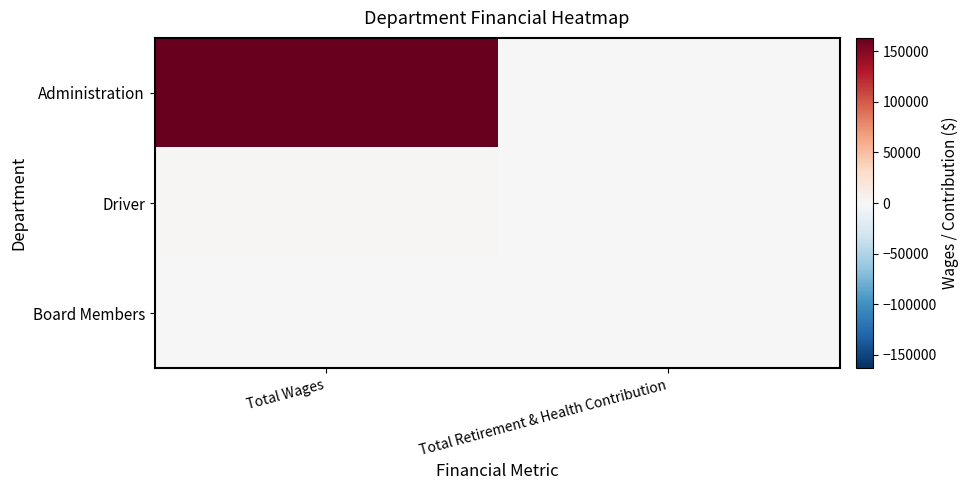

How many series are shown in this chart?

3